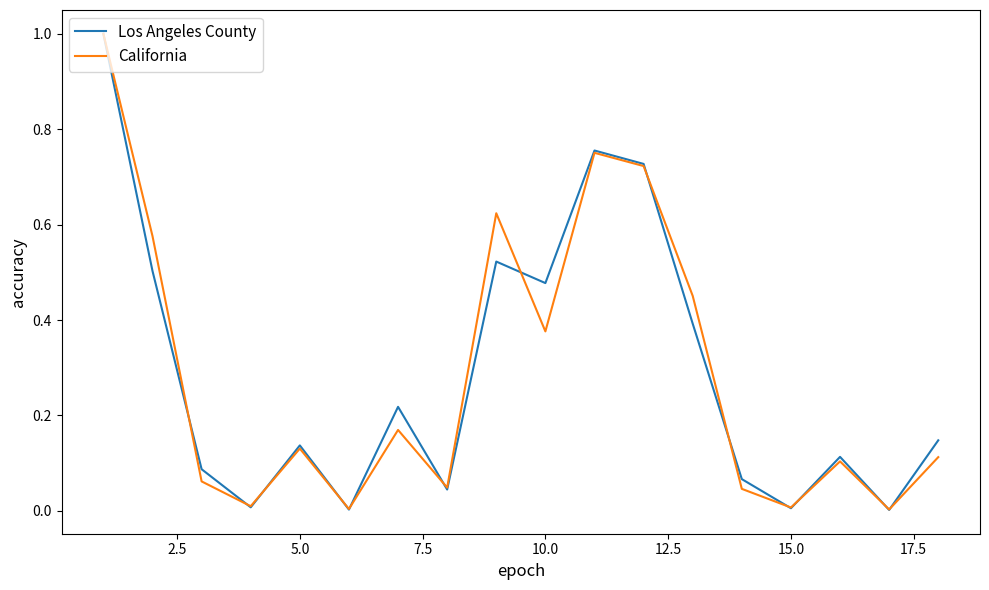

What is the greatest value displayed?

1.0